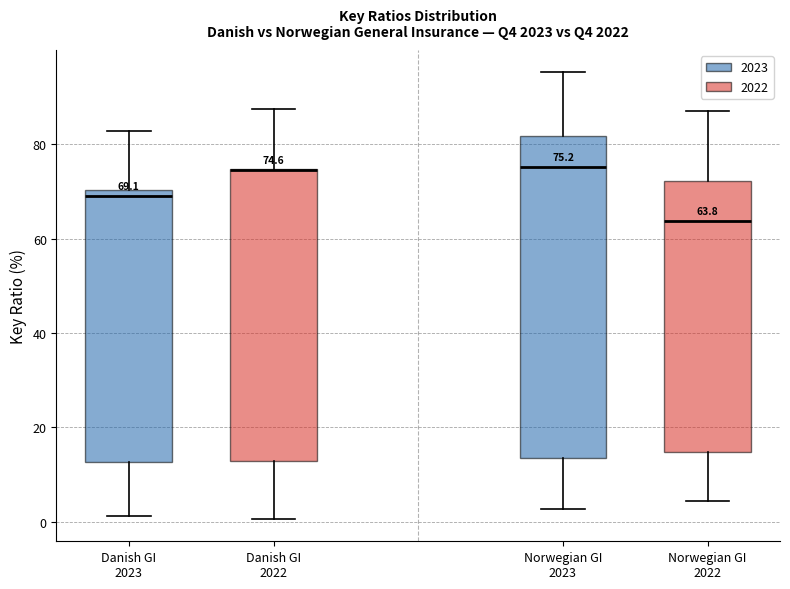

Which box is the tallest, from its lower edge to its upper edge?

Norwegian GI 2023